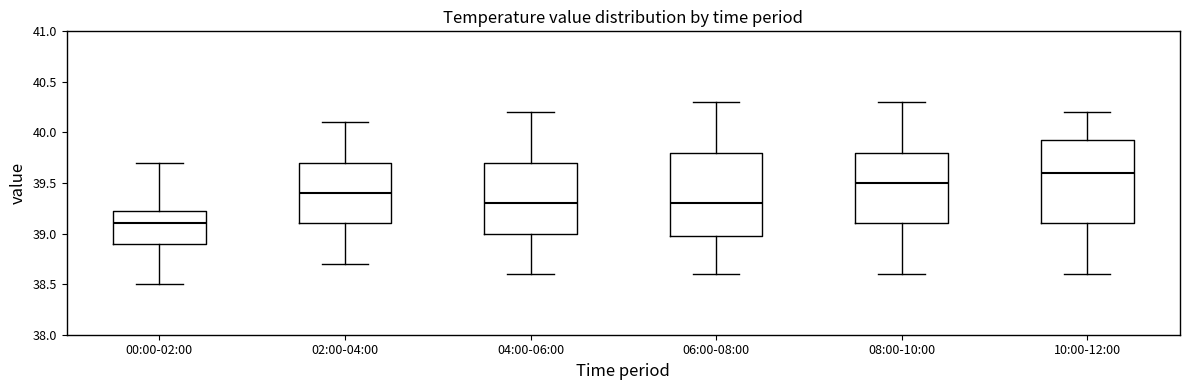

Where is the upper edge of the box for 06:00-08:00 on the y-axis? The values are not printed on the chart, so give them approximately, as read against the axis.

39.80